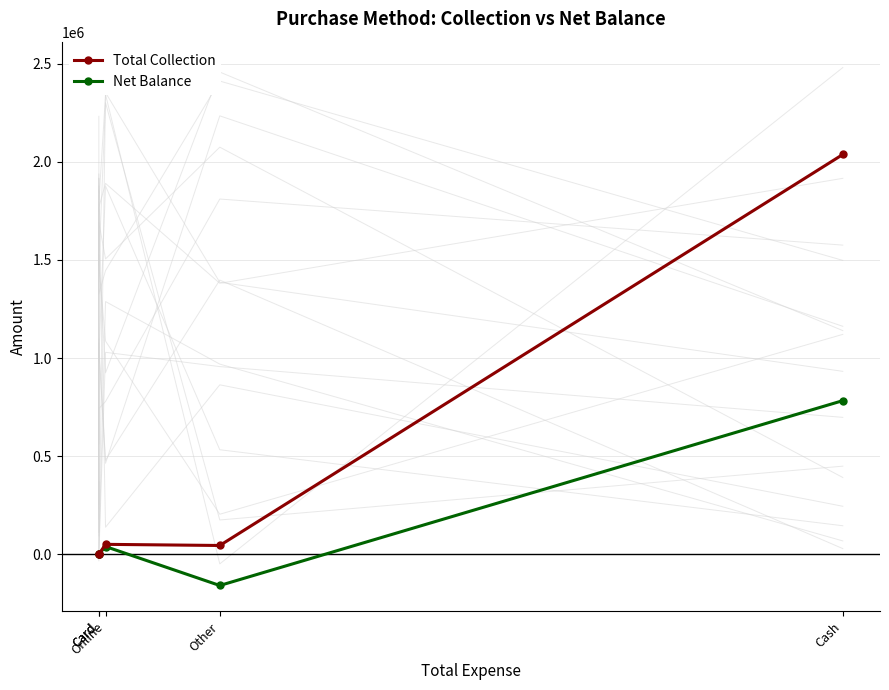

What is the difference between the maximum and second lowest values in the Net Balance series?

782548.4